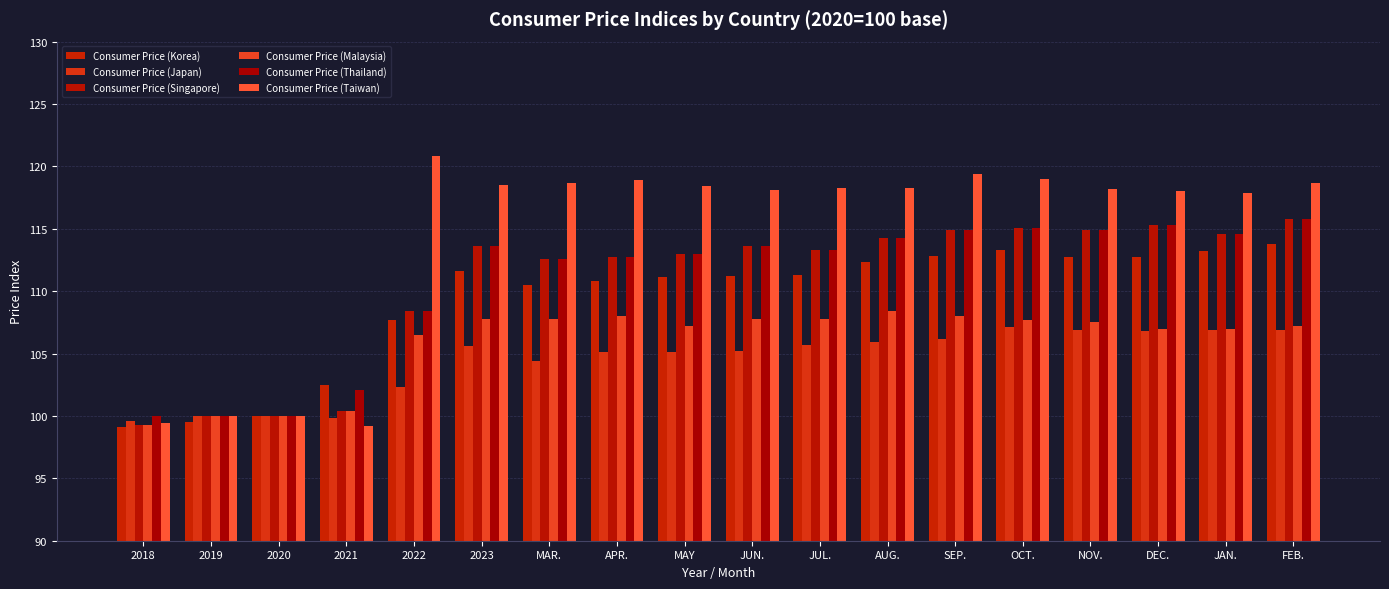

The Consumer Price (Korea) series shows 113.2 at JAN.. True or false?

True